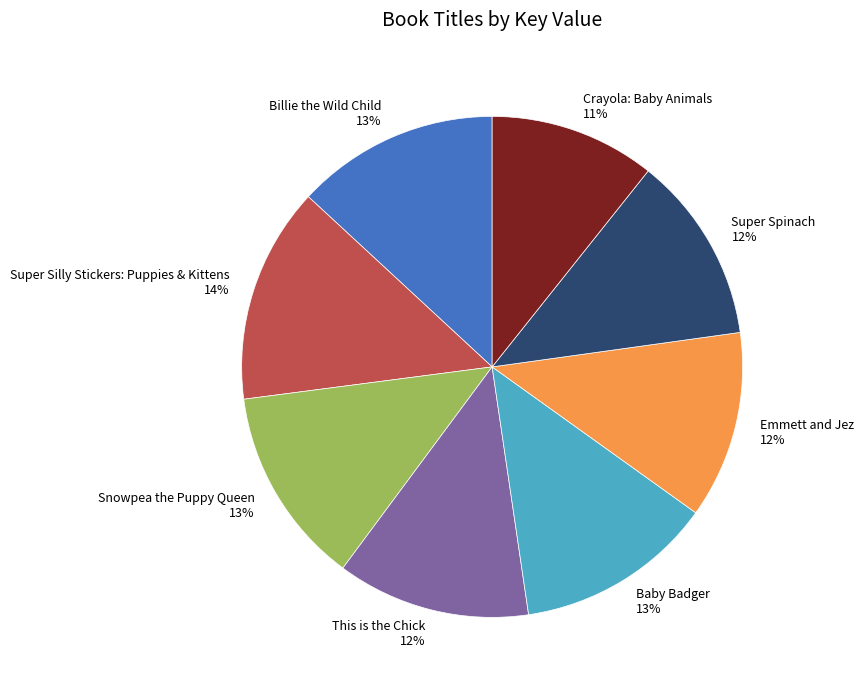

To the nearest percent, what is the average slice percentage?

12%